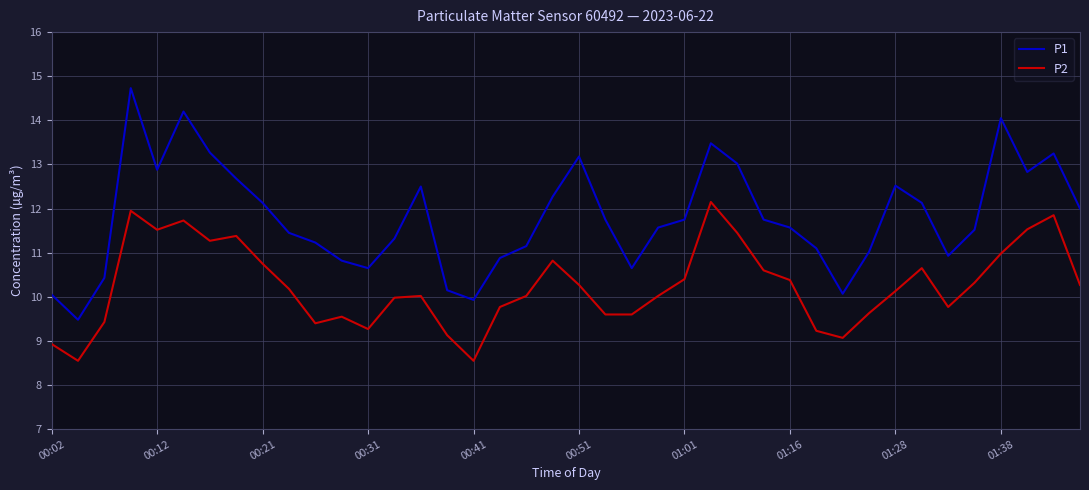

What is the difference between the maximum and minimum values in the P2 series?

3.6